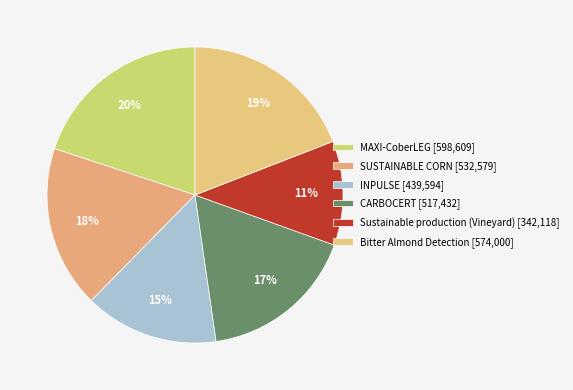

Is it true that Sustainable production (Vineyard) is 24% of the pie?

False